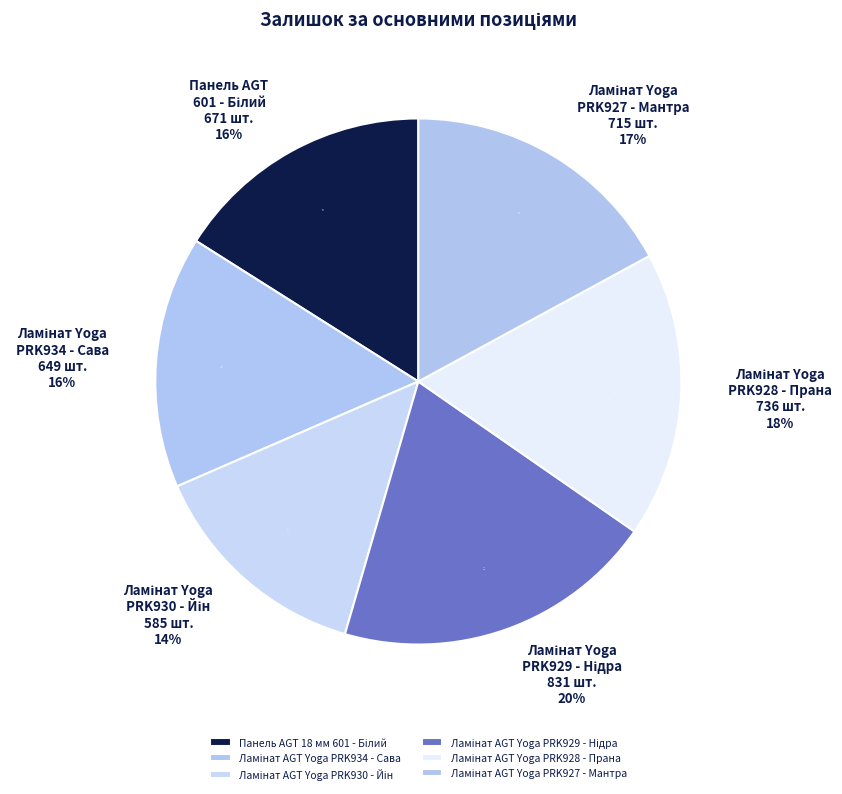

Rank the categories by value from highest to lowest.

Ламінат AGT Yoga PRK929 - Нідра, Ламінат AGT Yoga PRK928 - Прана, Ламінат AGT Yoga PRK927 - Мантра, Панель AGT 18 мм 601 - Білий, Ламінат AGT Yoga PRK934 - Сава, Ламінат AGT Yoga PRK930 - Йін